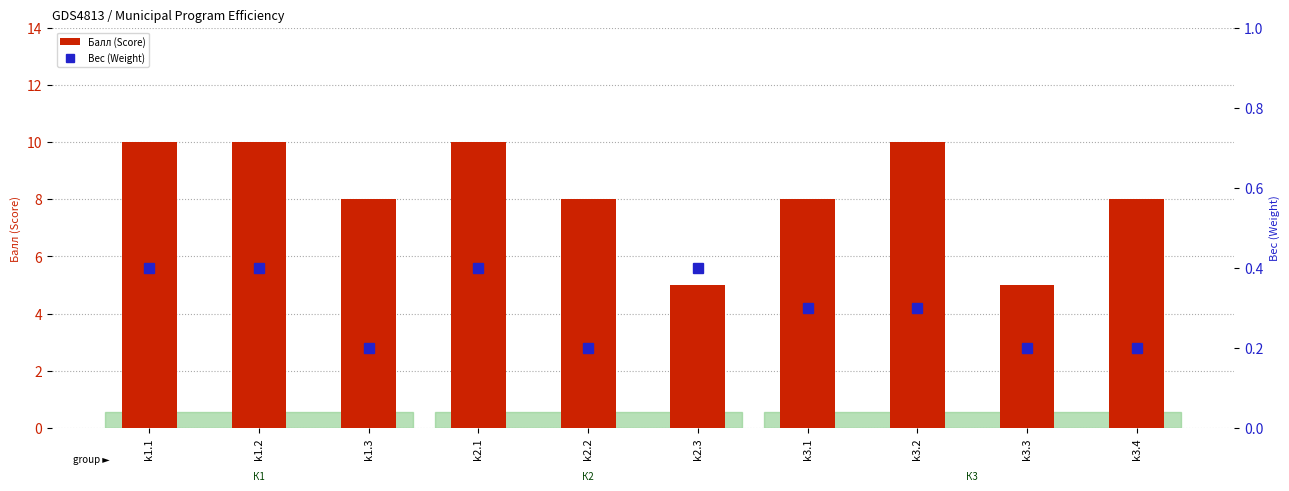

What is the maximum value for Балл (Score)?

10